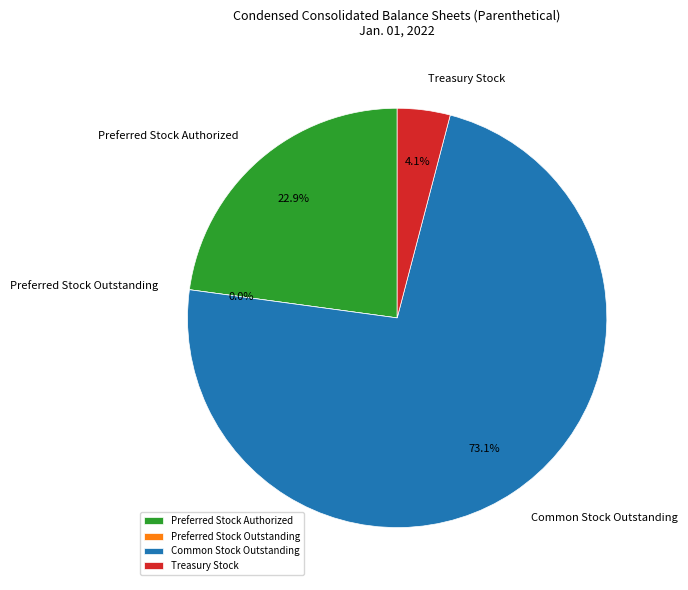

How many slices are in this pie chart?

4